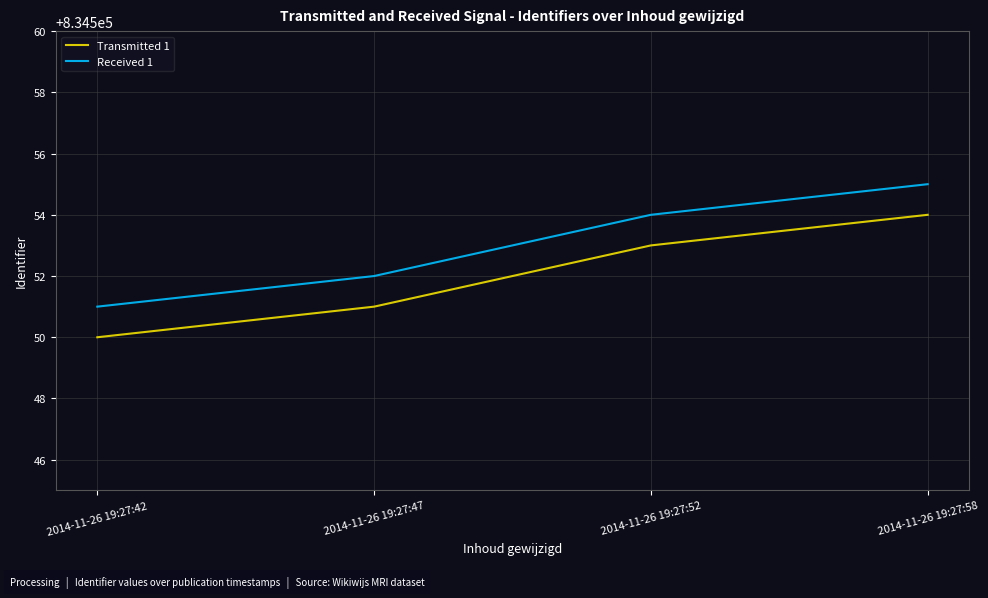

List the series in order of their peak value, highest first.

Received 1, Transmitted 1